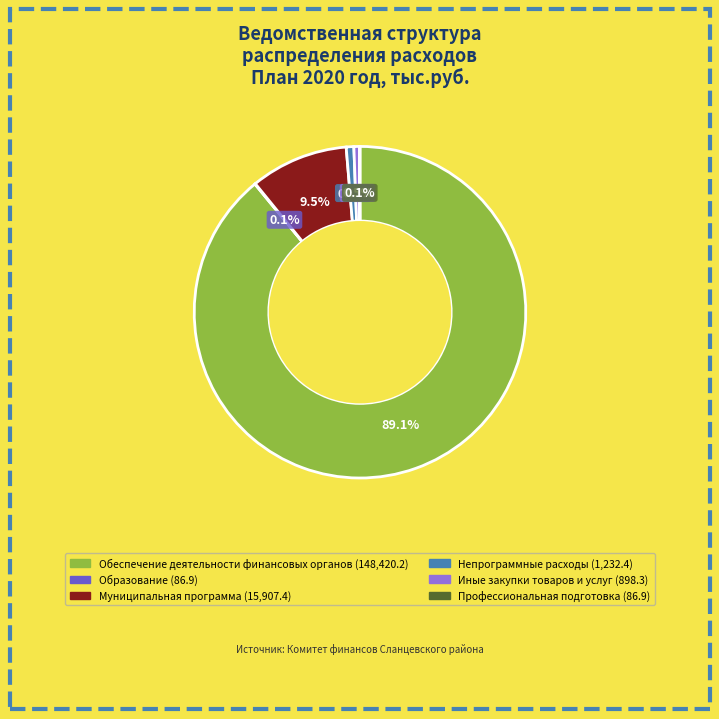

To the nearest percent, what is the difference between the largest and smallest slice percentages?

89%